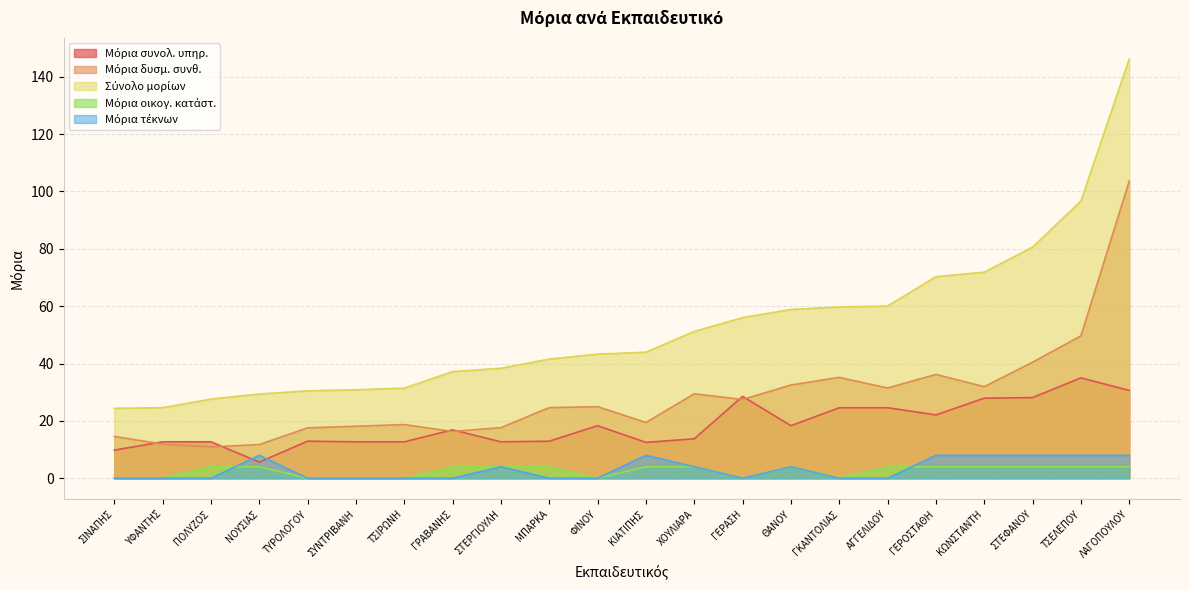

At which category is the sum across all series the highest?

ΛΑΓΟΠΟΥΛΟΥ